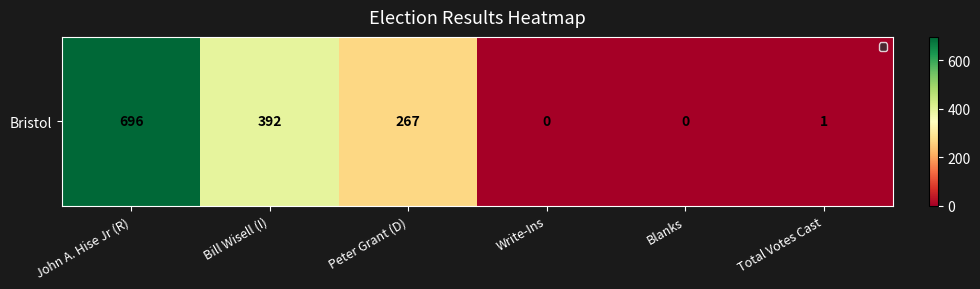

What is the difference between the values at Peter Grant (D) and Blanks?

267